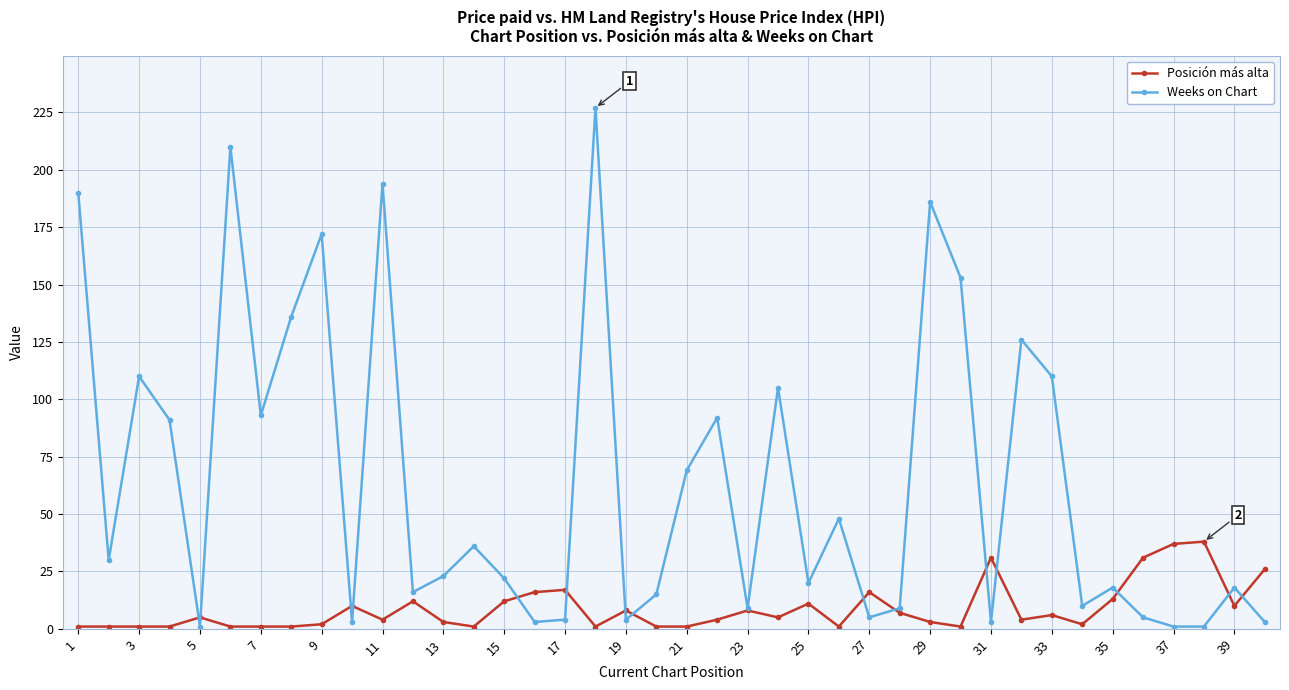

True or false: Weeks on Chart has more than 1 interior local peaks.

True